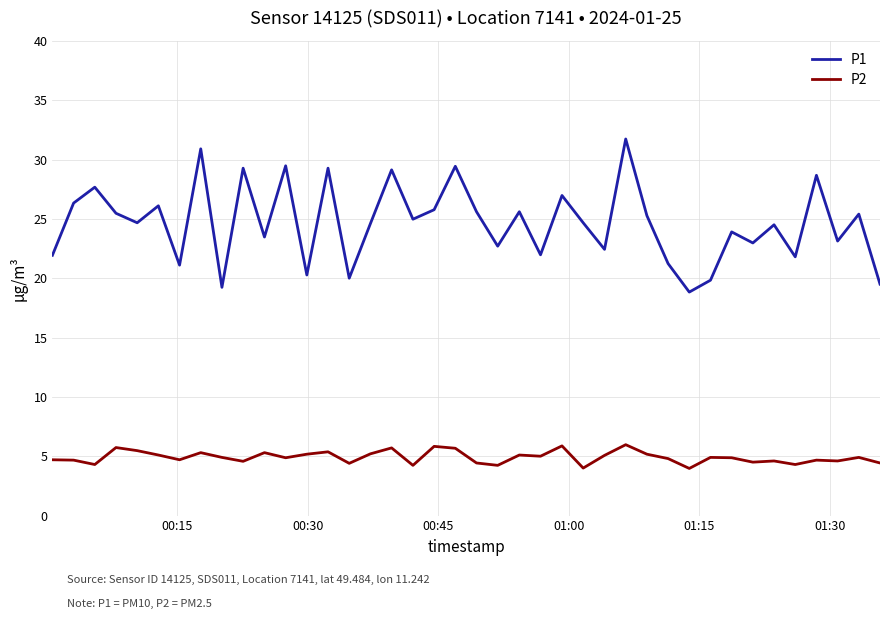

What are all the series names shown in the legend?

P1, P2